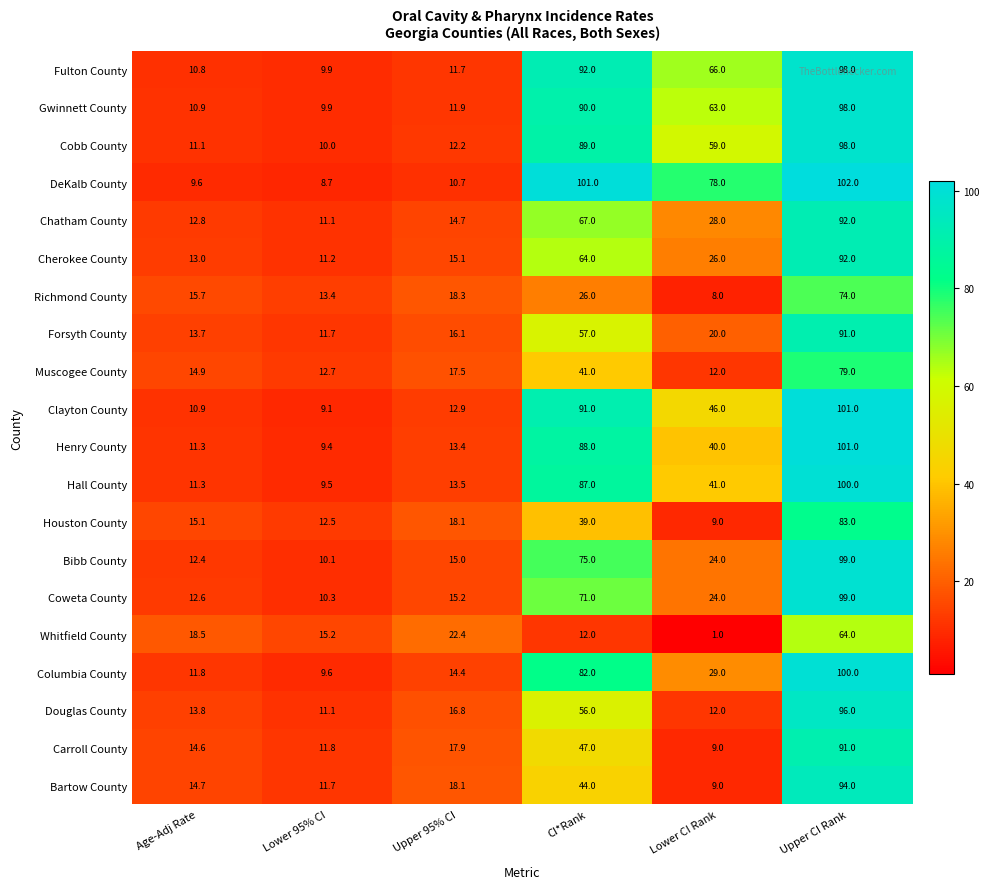

The Clayton County series shows 46.0 at Lower CI Rank. True or false?

True